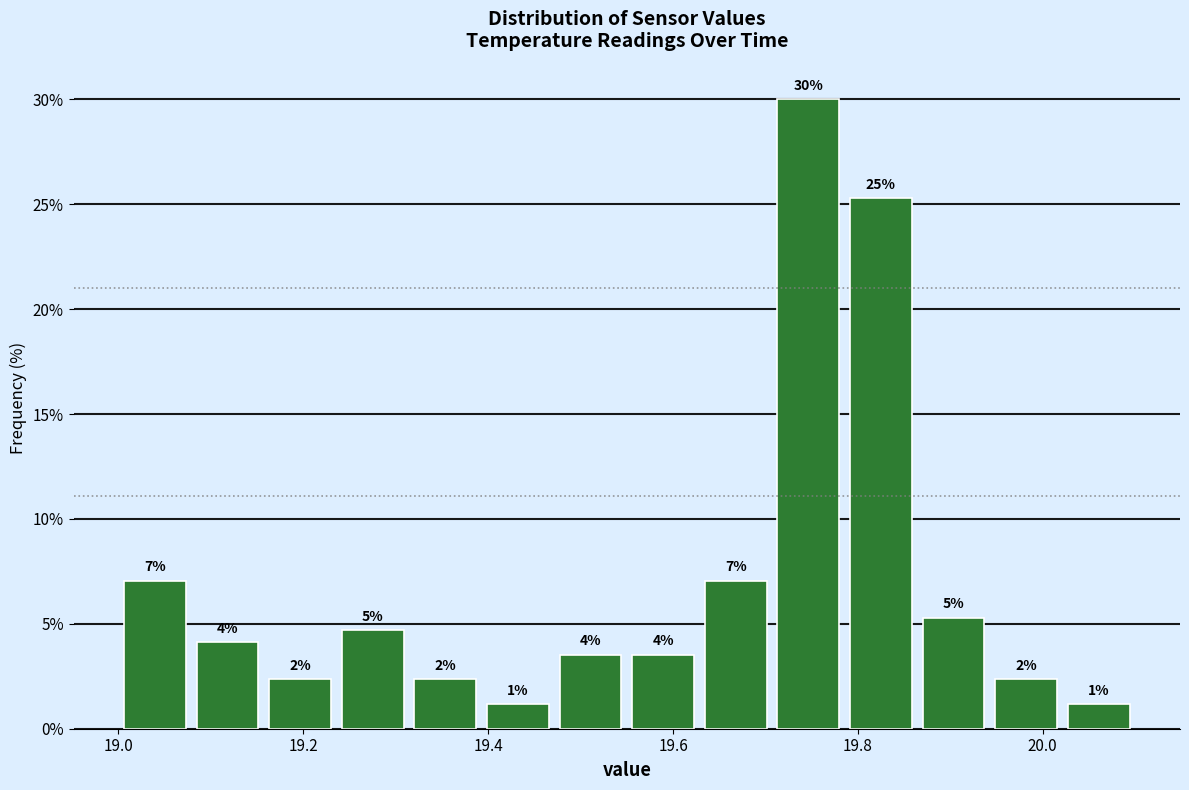

Read against the x-axis, roughly where is the centre of the tallest bar?

19.74